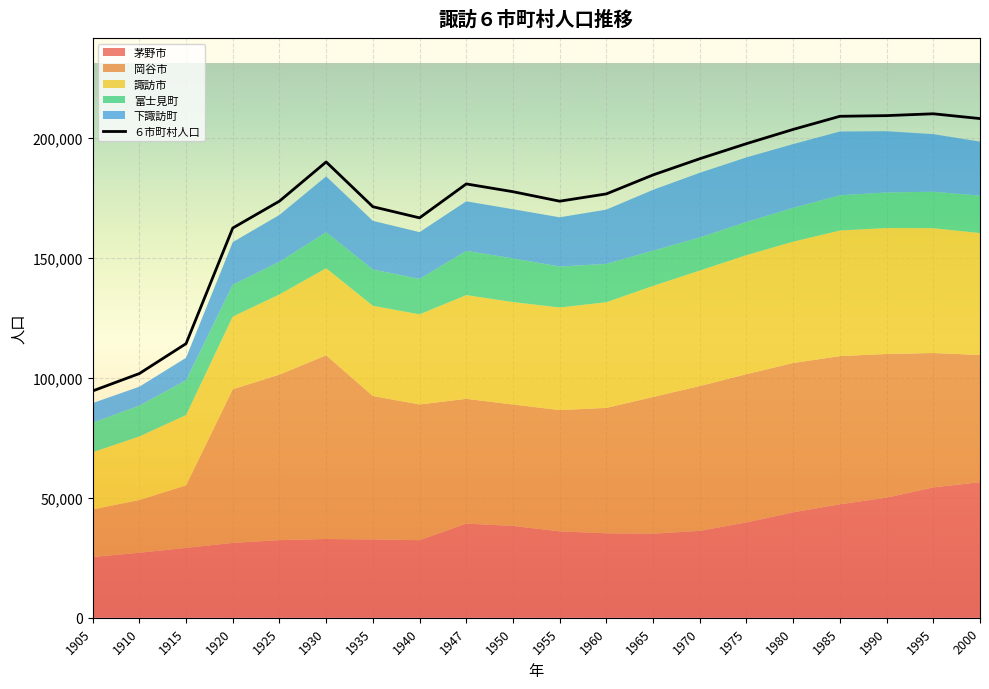

Where does the 茅野市 series first go above 36002?

1947